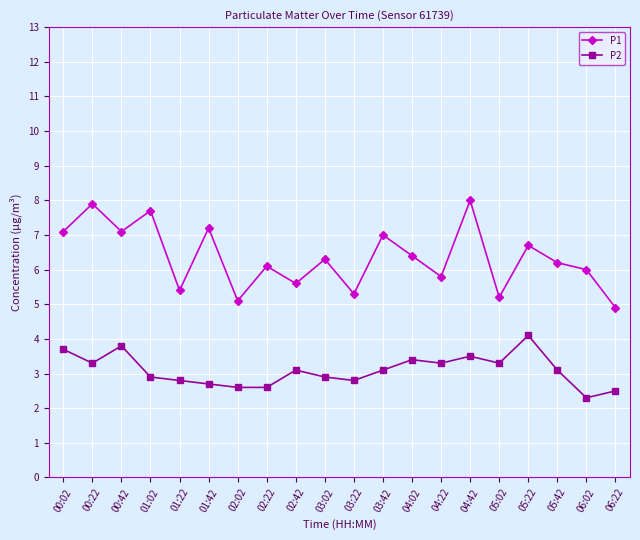

How many data points in P2 are less than 3?

9